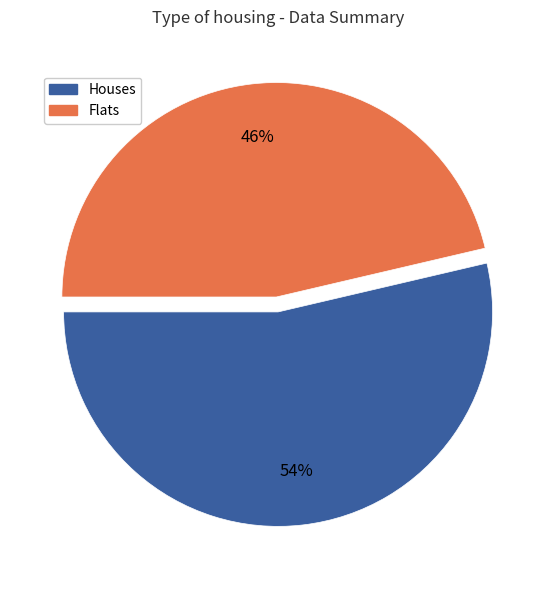

Is there a majority slice in this chart?

Yes